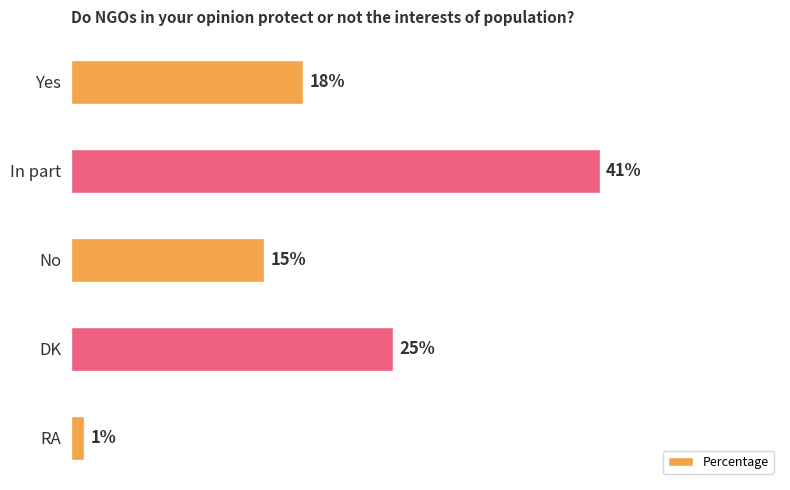

What is the label of the 3rd bar from the top?

No